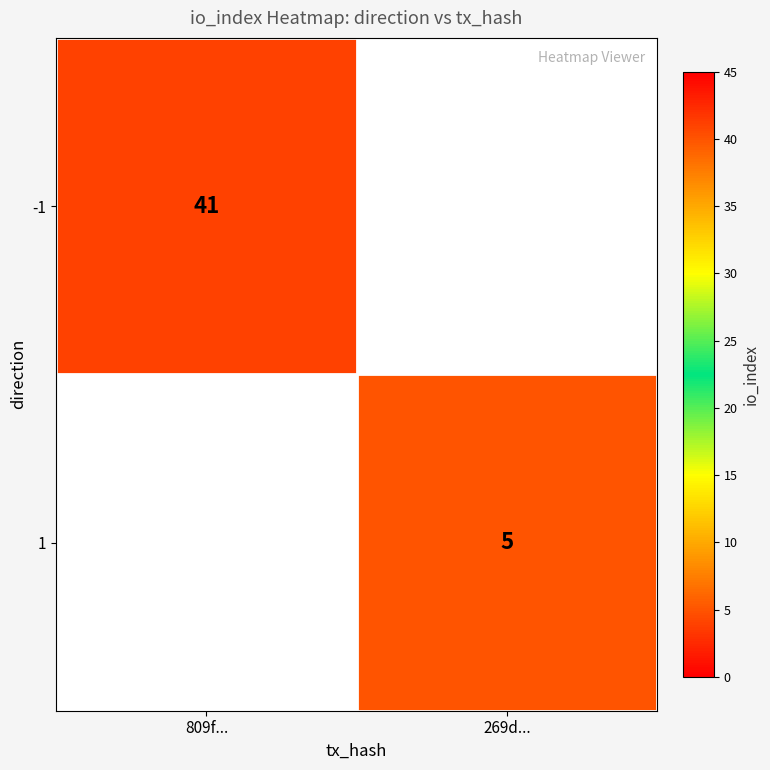

True or false: -1 has a value of 41 at 809f....

True